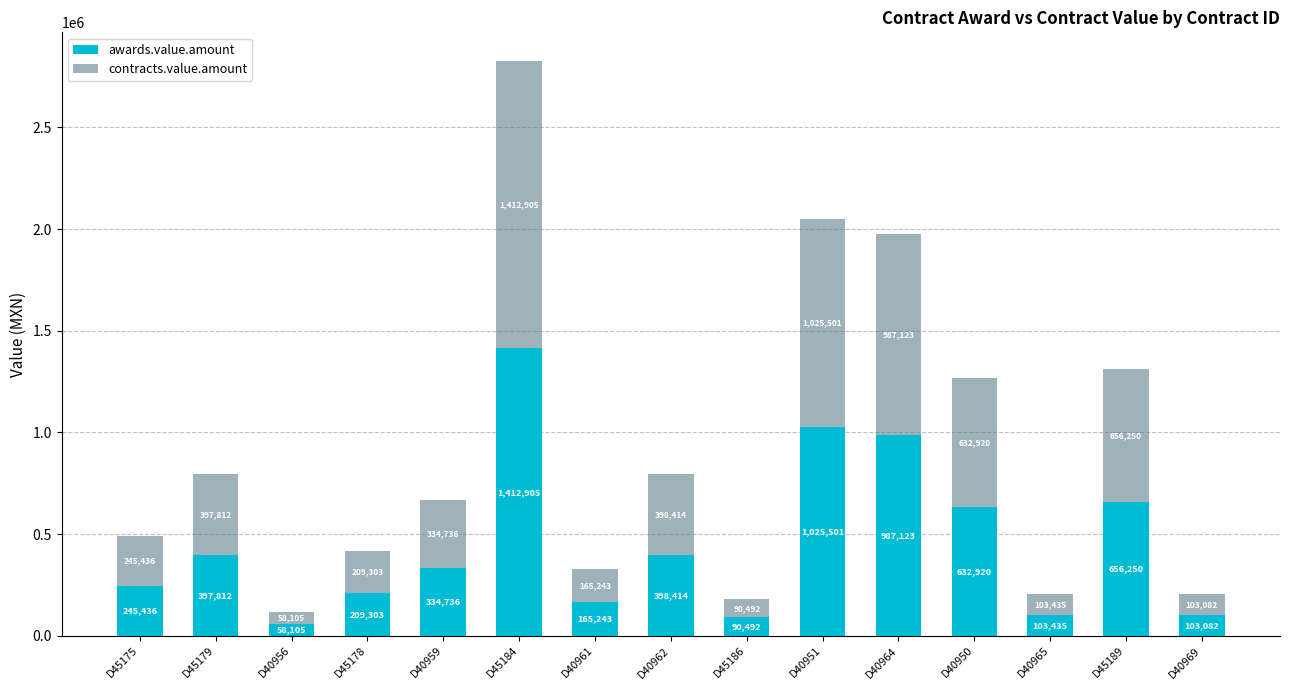

At which label does awards.value.amount reach its peak?

D45184